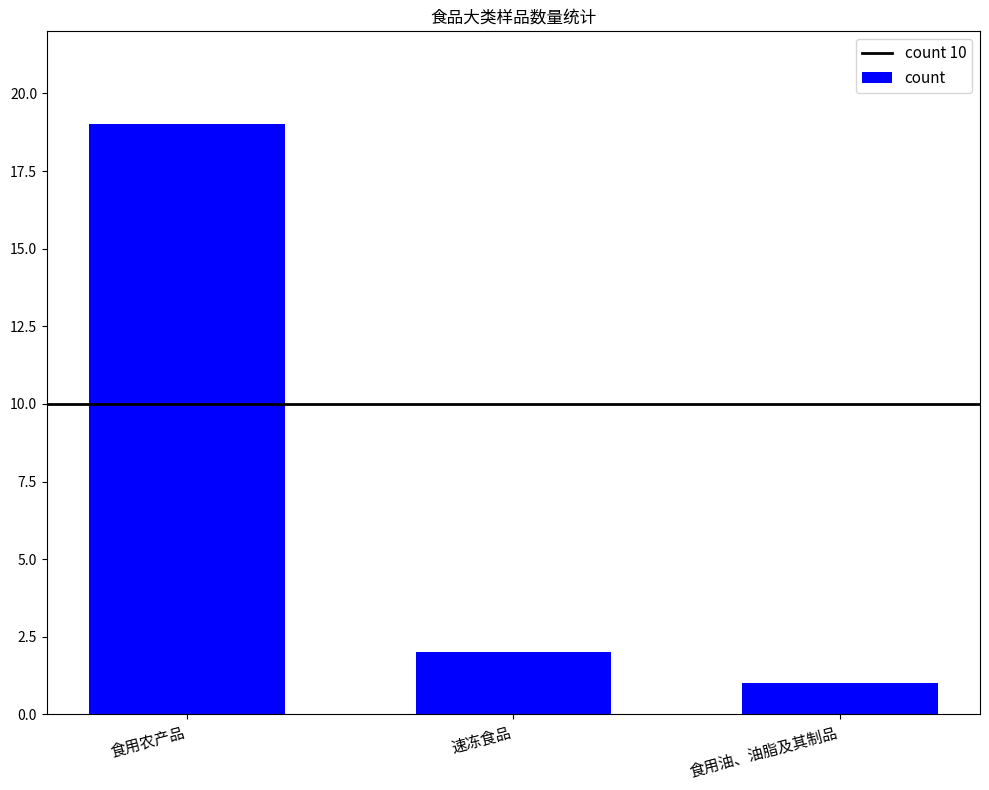

Does the chart contain any negative values?

No